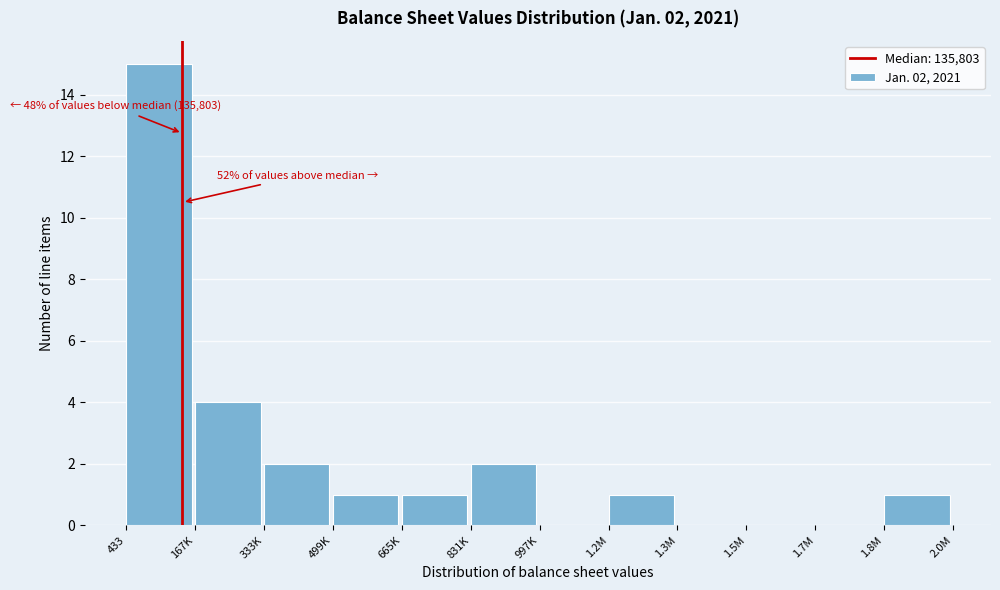

Reading left to right, list all the values displayed in this chart.

433=15	167K=4	333K=2	499K=1	665K=1	831K=2	997K=0	1.2M=1	1.3M=0	1.5M=0	1.7M=0	1.8M=1